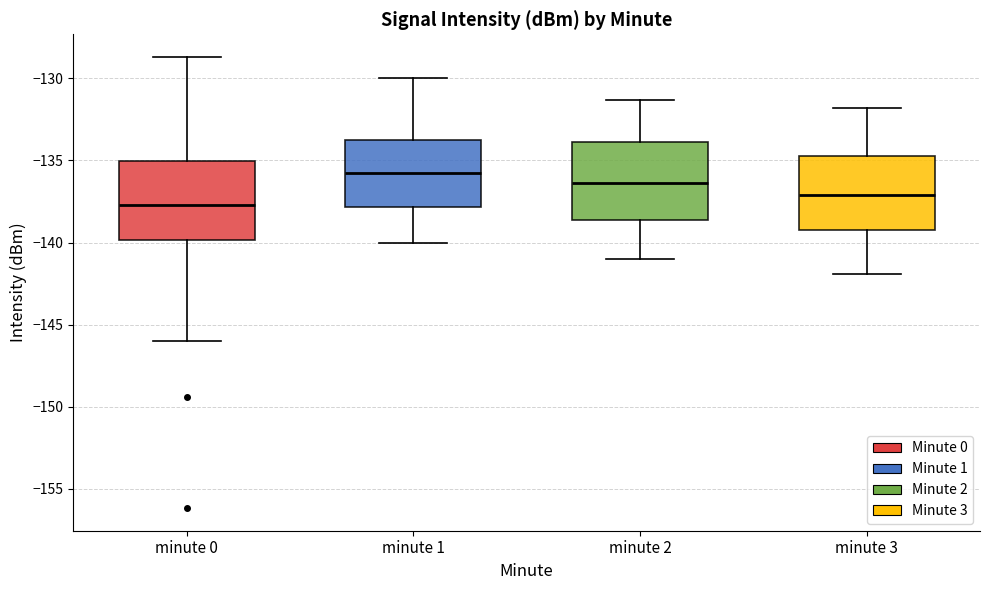

Reading left to right, transcribe this box plot: for each box, give where its median line is, the range the box spans, and where its two whiskers end, as read against the y-axis. The values are not printed on the chart, so give them approximately, as read against the axis.

minute 0: median -137.5, box -140.0 to -135.0, whiskers -146.0 to -128.5
minute 1: median -136.0, box -138.0 to -133.5, whiskers -140.0 to -130.0
minute 2: median -136.5, box -138.5 to -134.0, whiskers -141.0 to -131.5
minute 3: median -137.0, box -139.0 to -134.5, whiskers -142.0 to -132.0